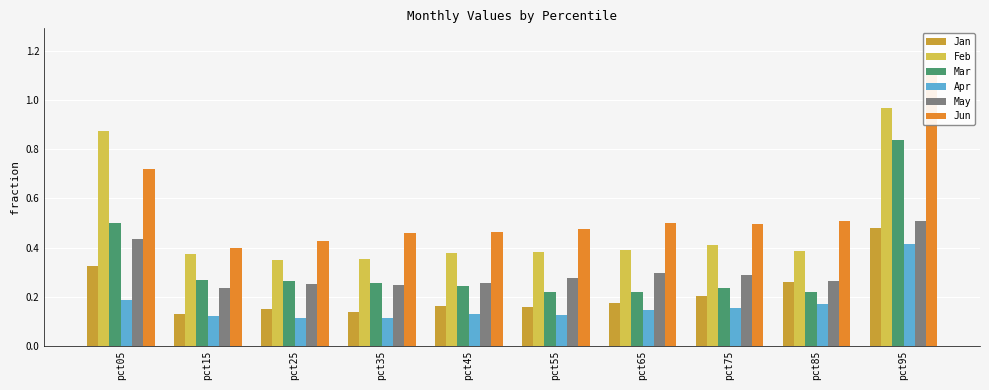

What is the value of the Apr bar at the 7th from the left?

0.1